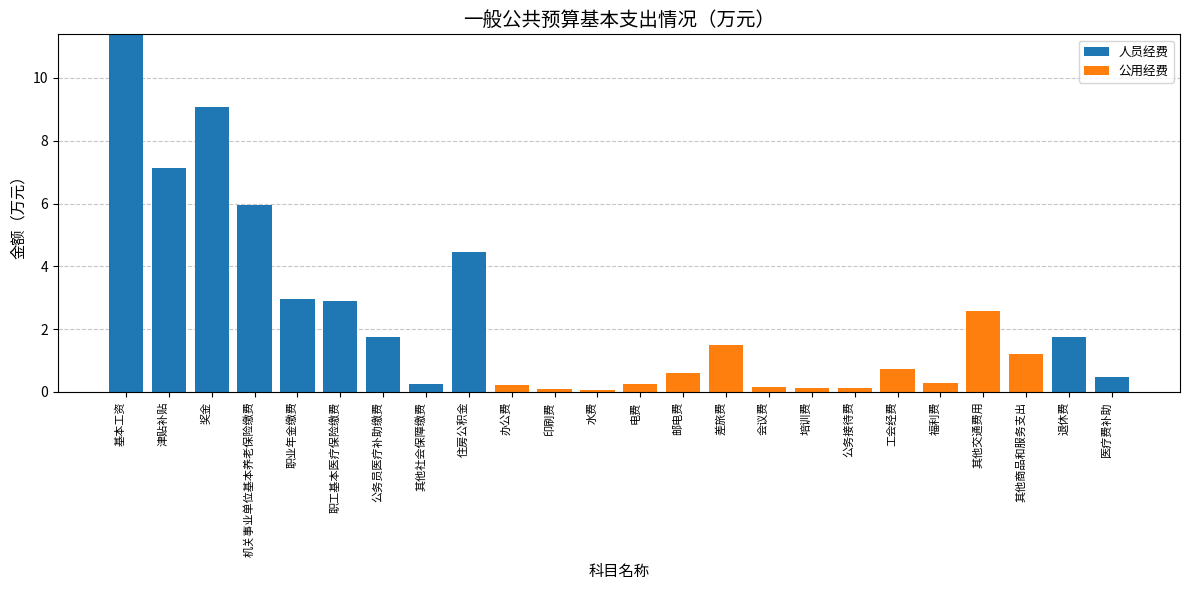

Are the bars grouped side by side (vs. stacked)?

No